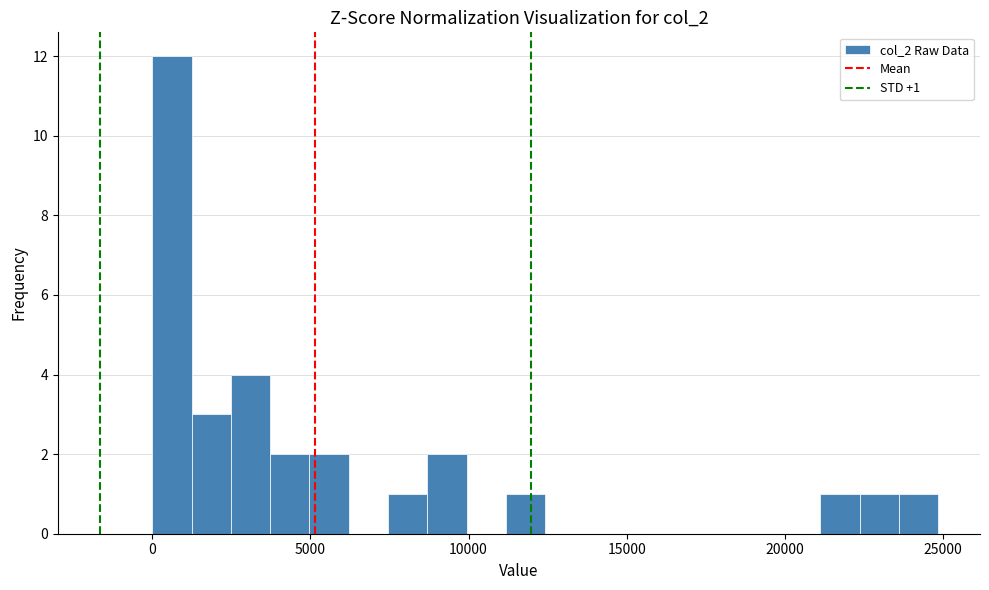

Around what value on the x-axis is the tallest bar? Give the approximate position of its centre, as read against the axis.

500